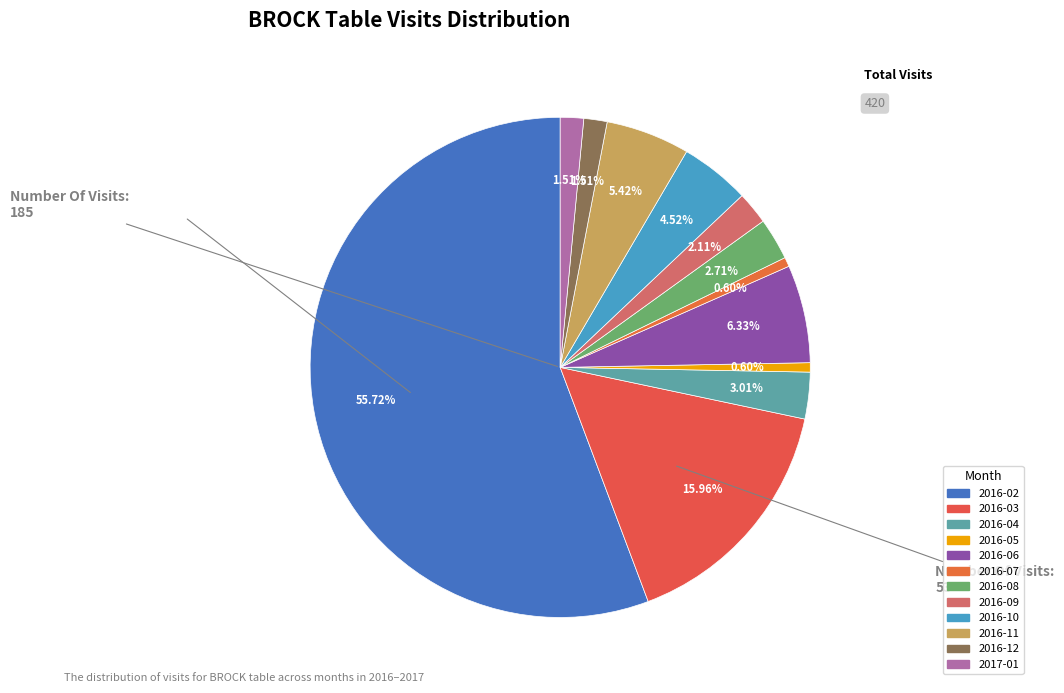

Is it true that 2017-01 is 2% of the pie?

True